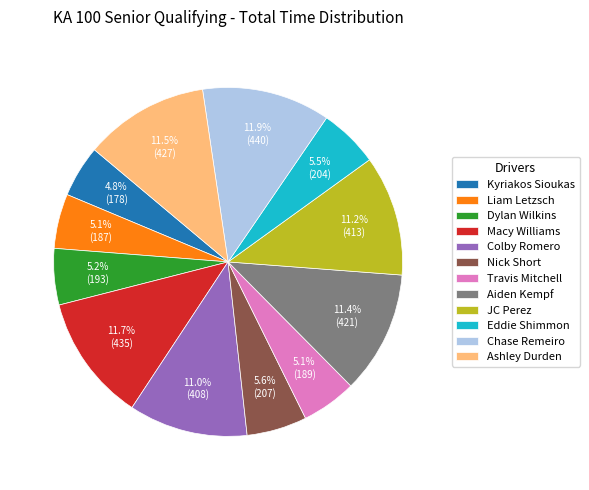

Is there any slice that represents more than half of the pie?

No